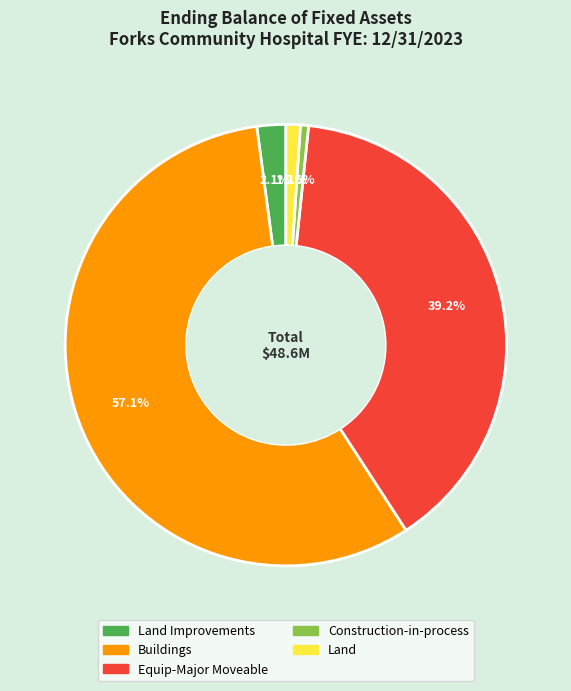

Is there any slice that represents more than half of the pie?

Yes